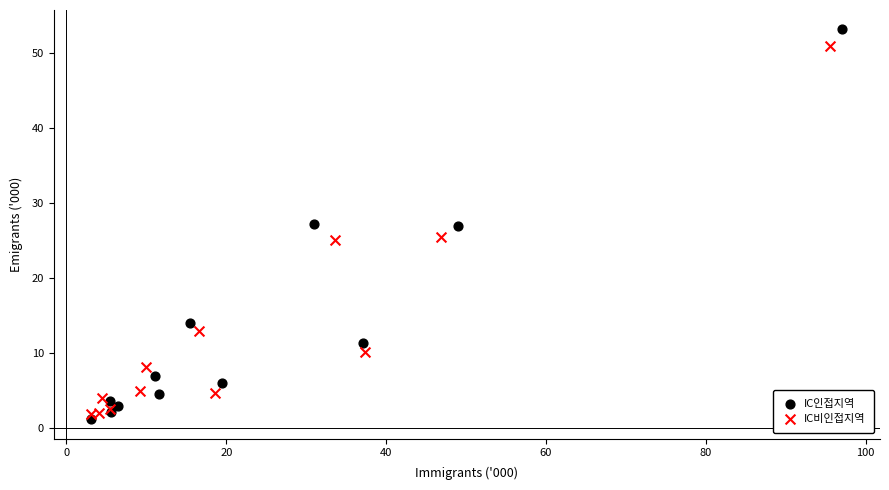

Which series has the largest Y range (max minus min)?

IC인접지역